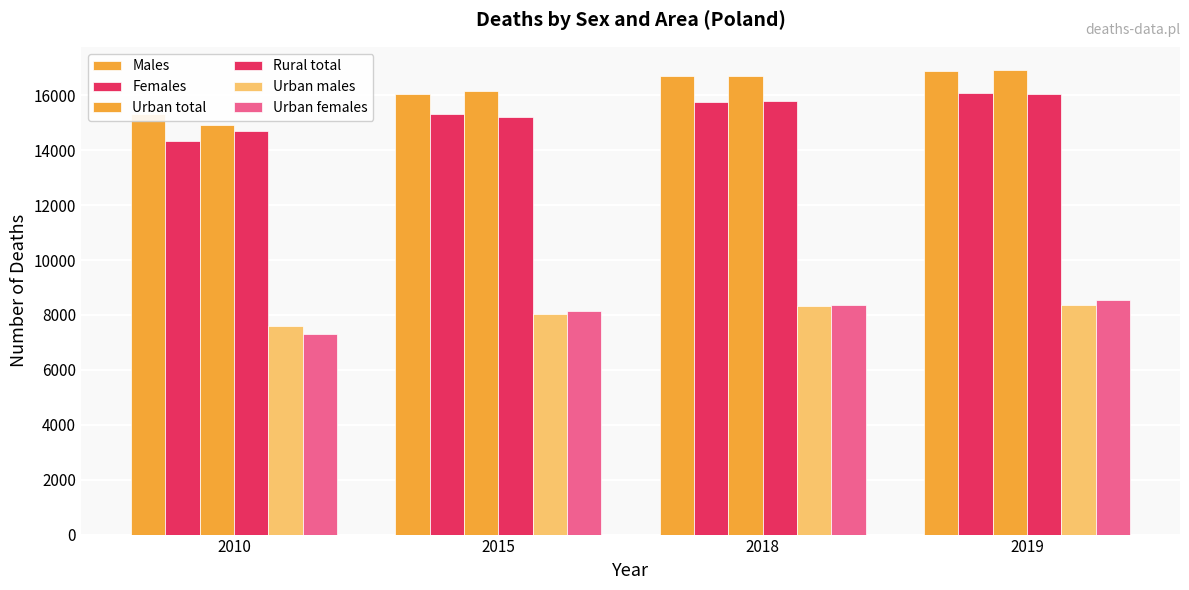

Between 2015 and 2018, which is larger?

2018